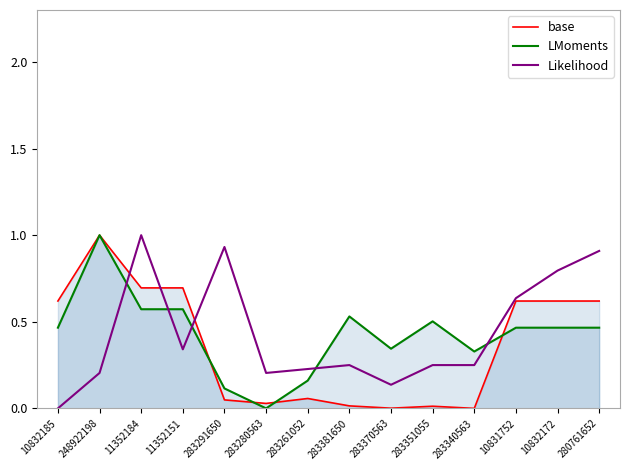

Where is the first local minimum for base?

283280563